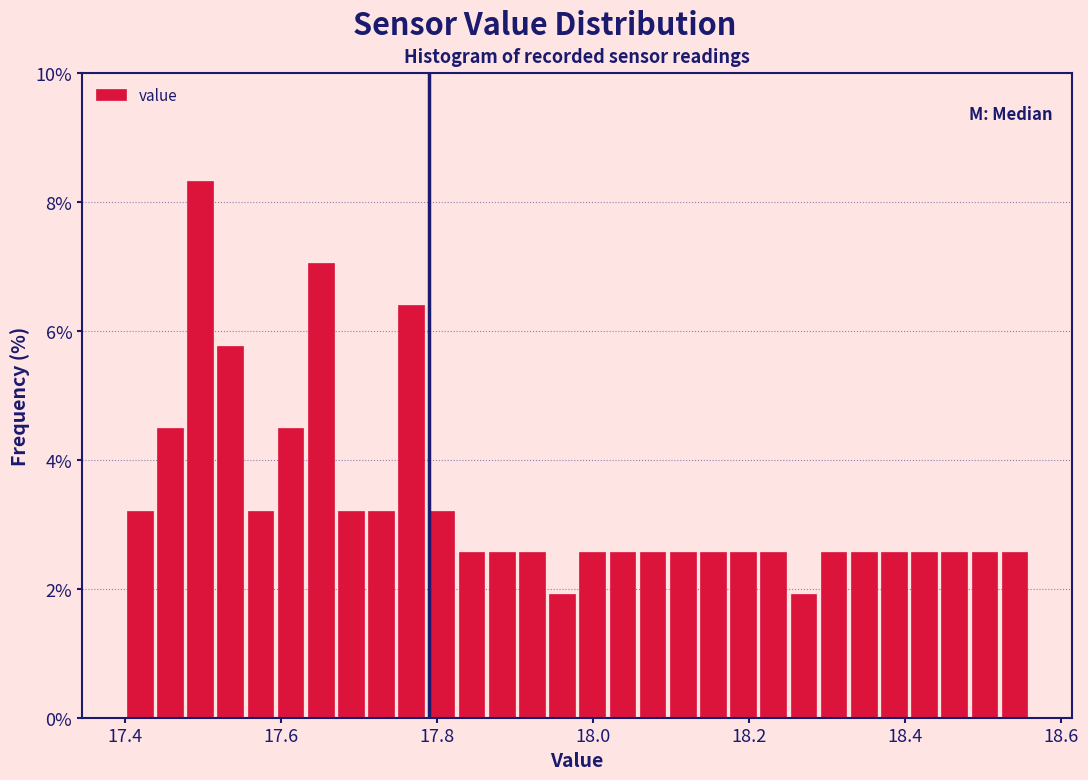

Around what value on the x-axis is the tallest bar? Give the approximate position of its centre, as read against the axis.

17.50